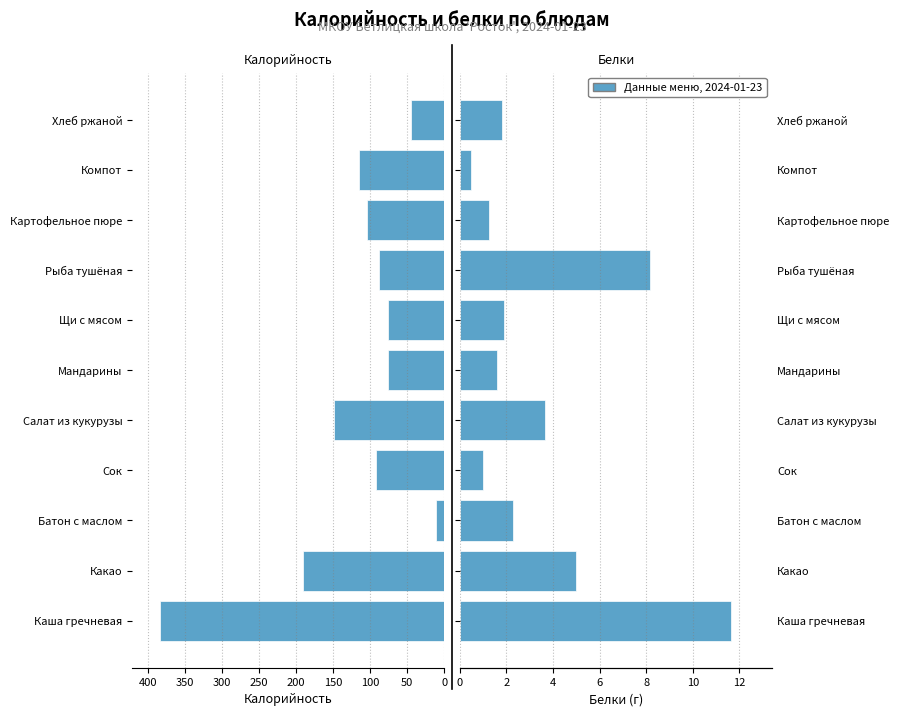

At Щи с мясом, list the series in order from smallest to largest.

Калорийность, Белки